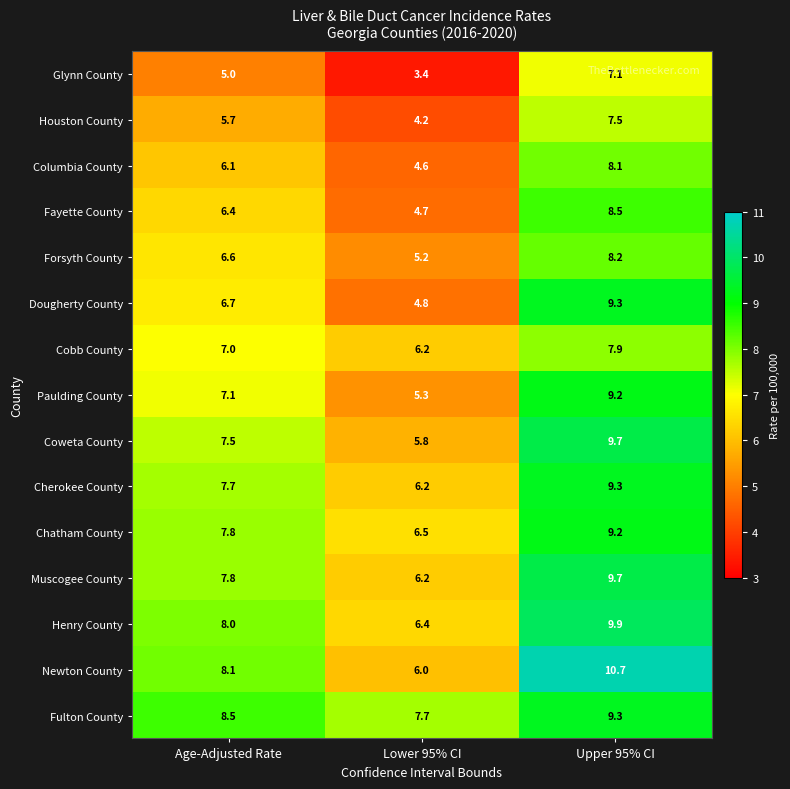

What is the minimum value for Coweta County?

5.8